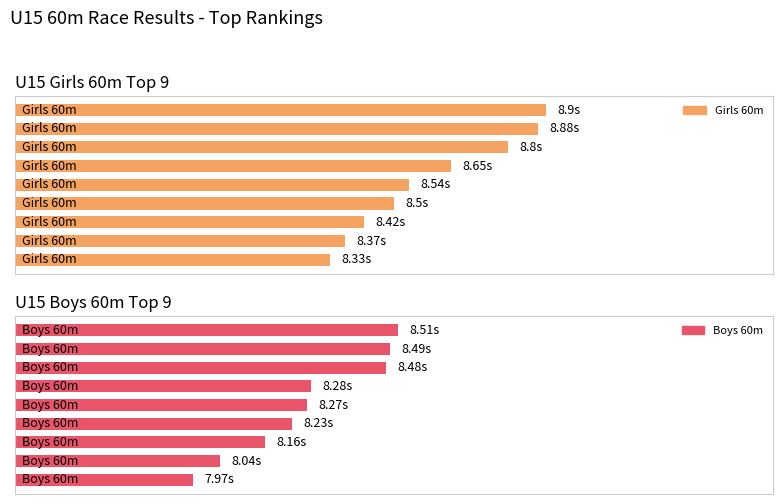

What is the maximum value shown in the chart?

8.9